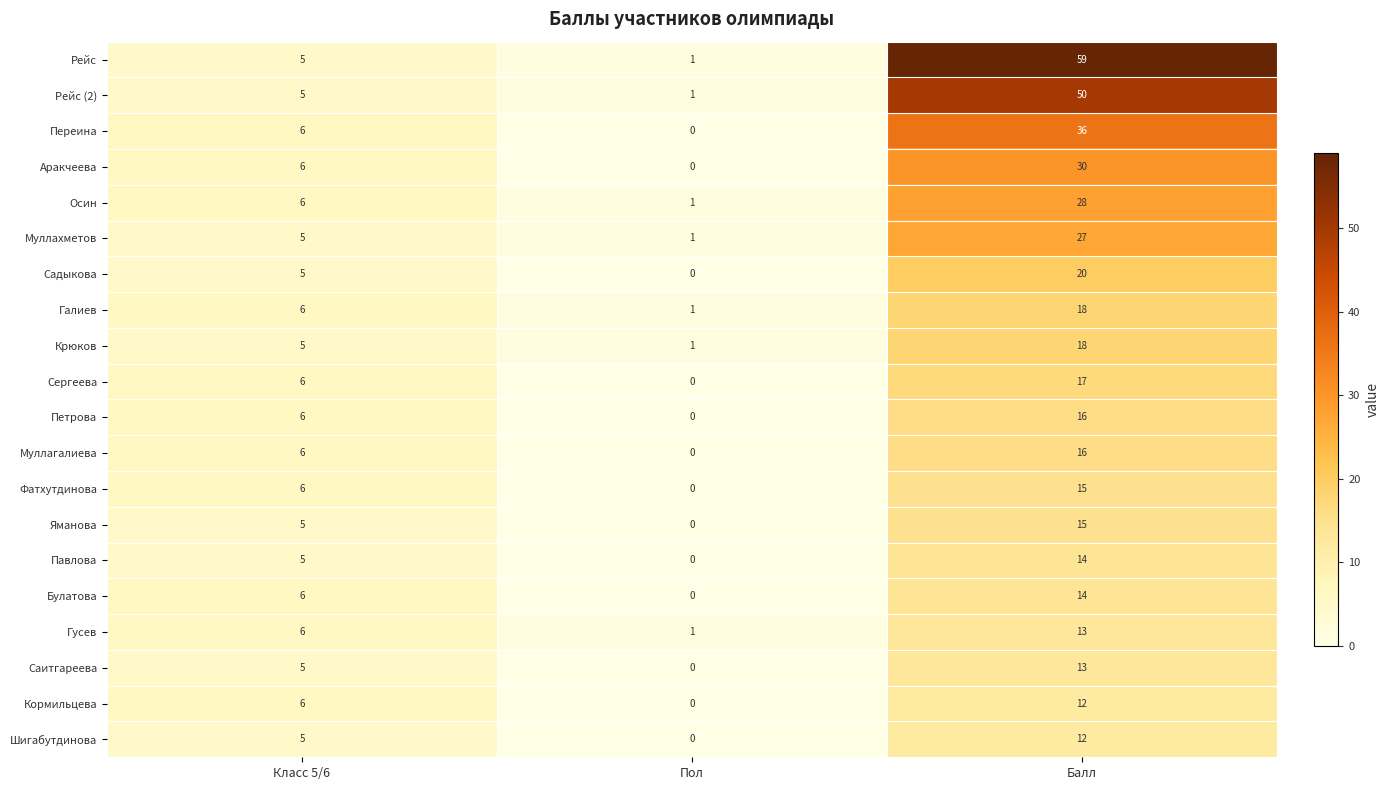

Rank the categories by Аракчеева value from highest to lowest.

Балл, Класс 5/6, Пол